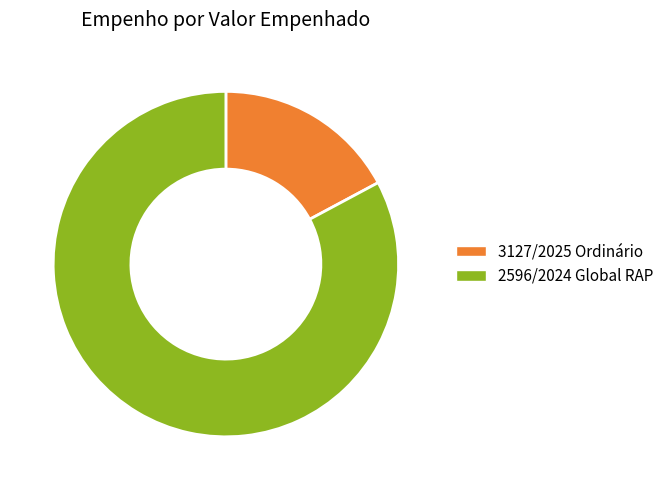

Which category has the biggest portion of the pie?

2596/2024 Global RAP